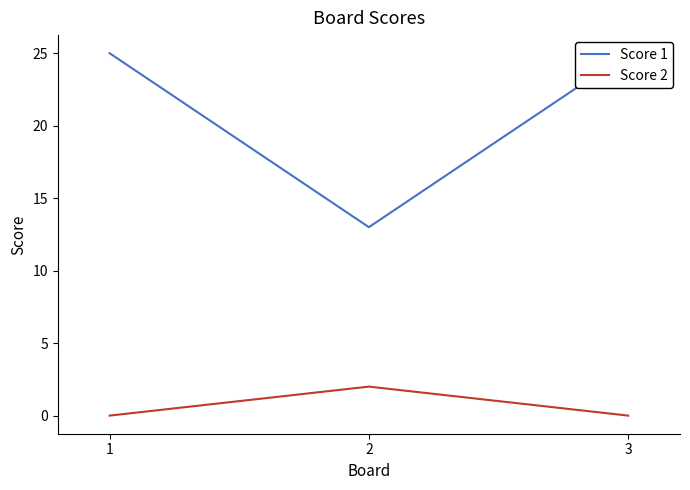

Reading left to right, what are all the values shown in this chart?

Score 1: 1=25	2=13	3=25
Score 2: 1=0	2=2	3=0